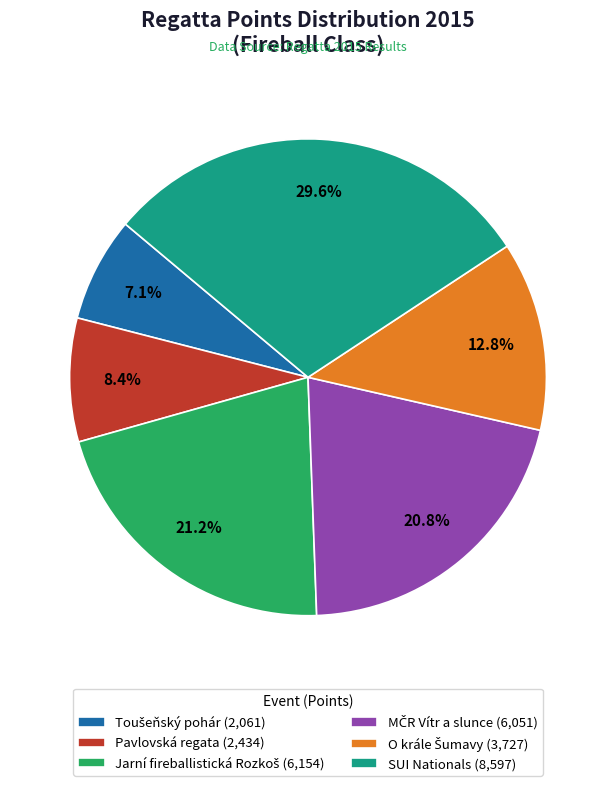

Which category has the biggest portion of the pie?

SUI Nationals (8,597)